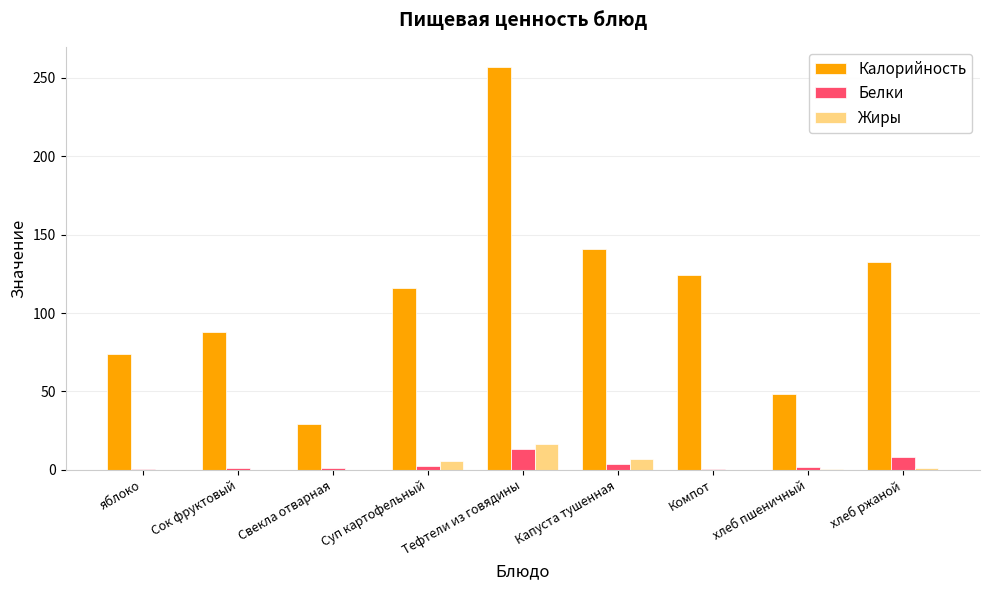

How many distinct data groups are displayed?

3